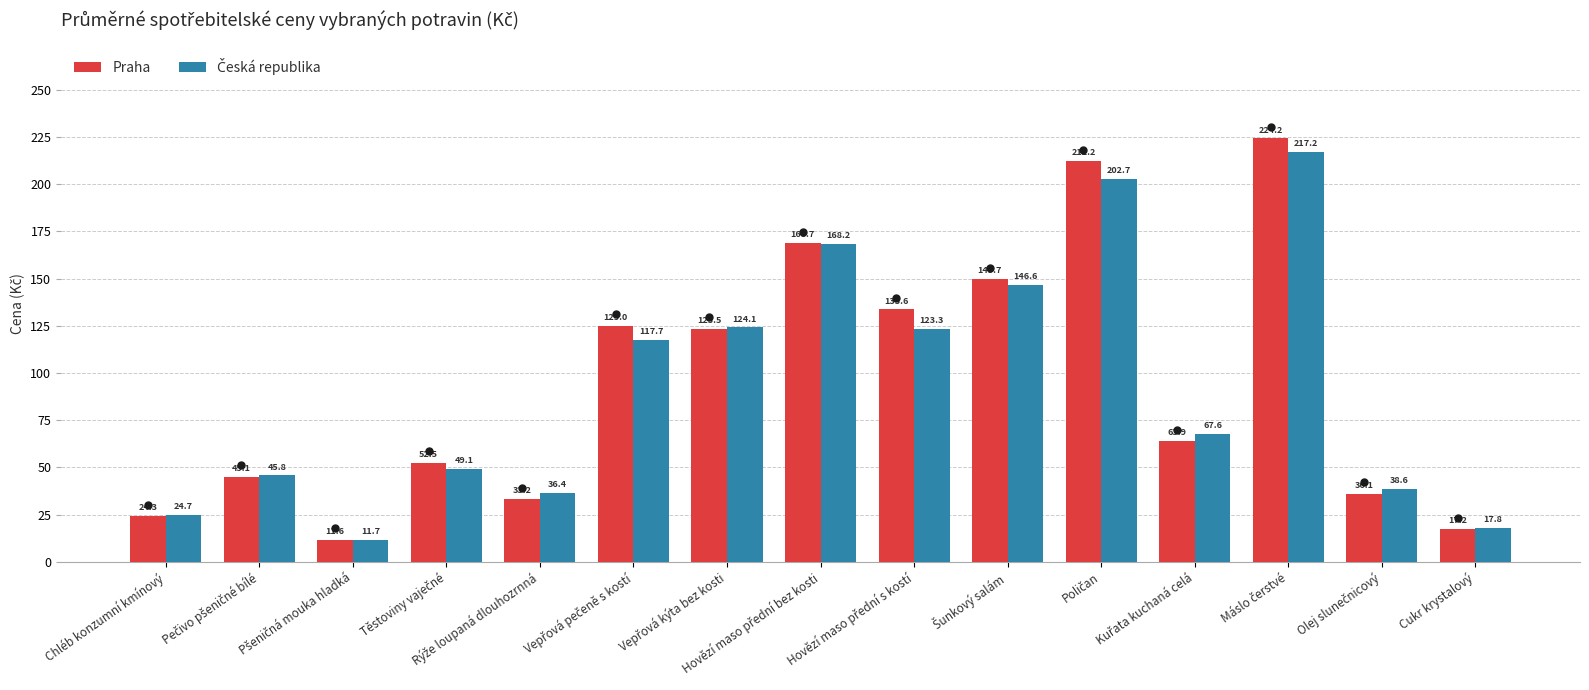

What is the difference between the second highest and minimum values in the Praha series?

200.6